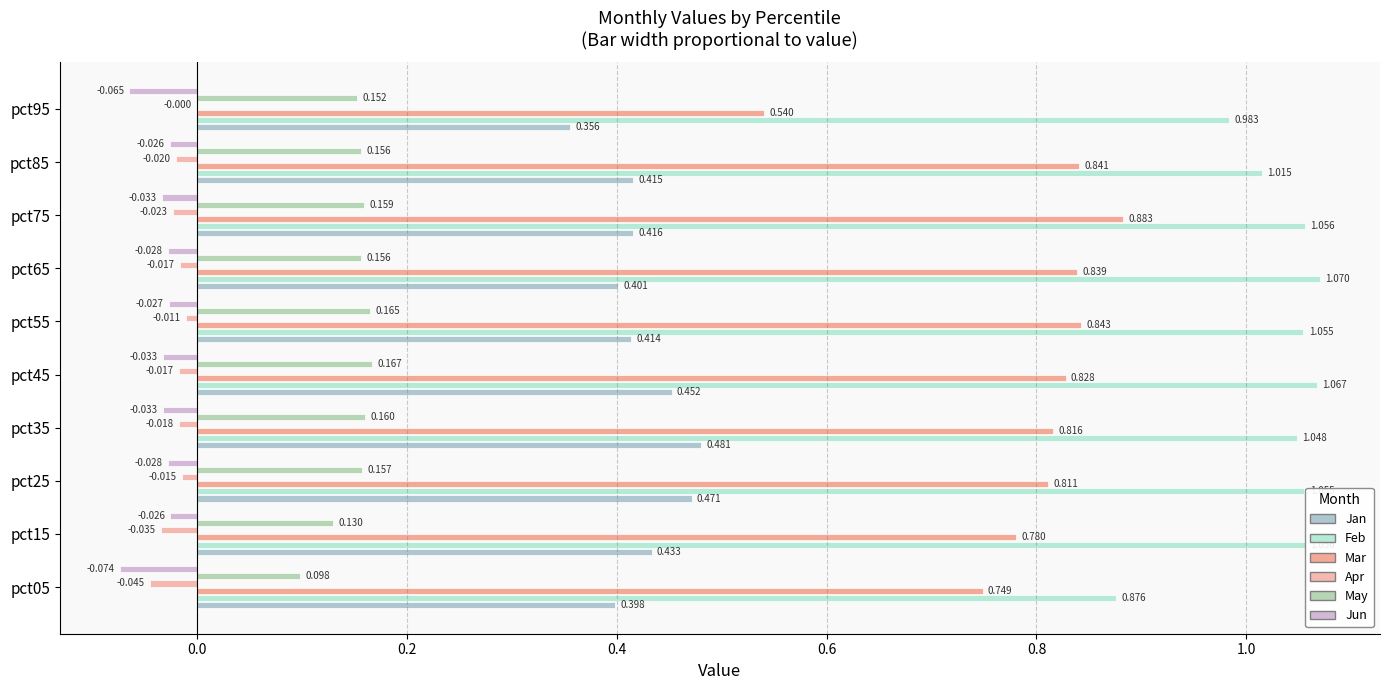

At which category is the sum across all series the highest?

pct45